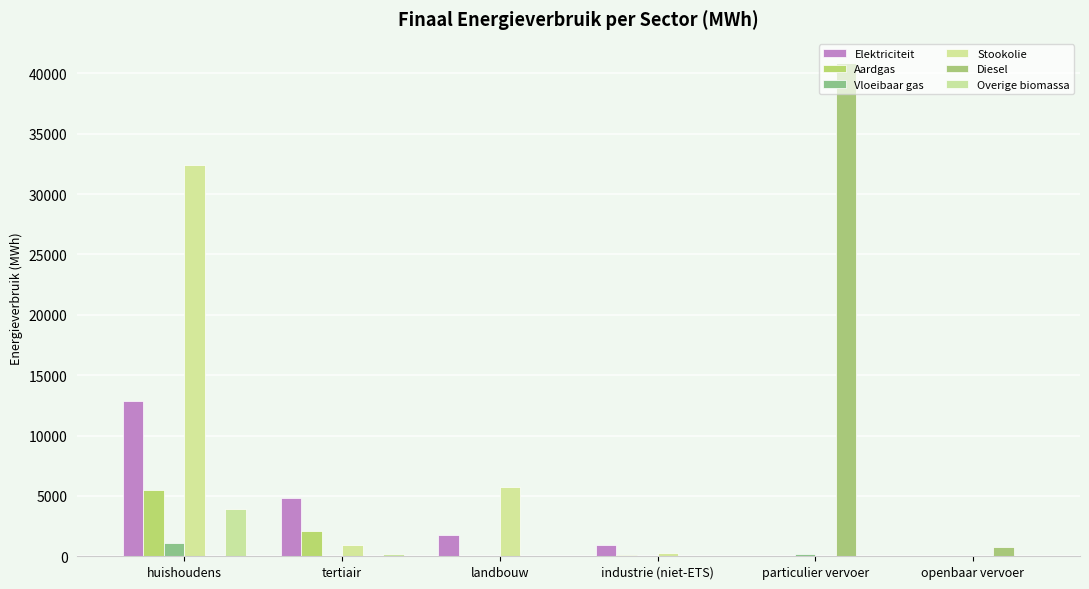

Is it true that Overige biomassa equals 1541.3 at landbouw?

False